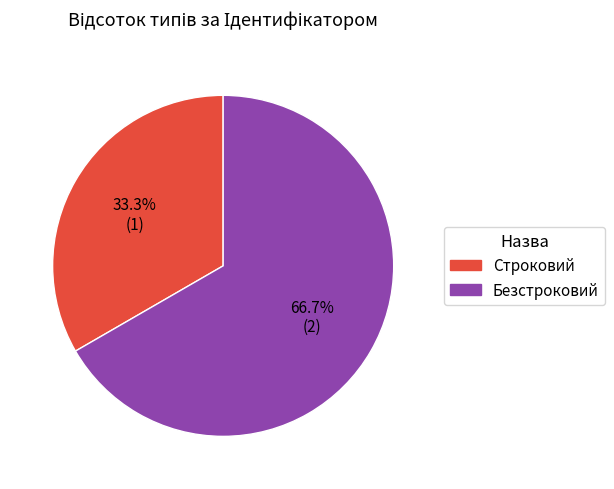

To the nearest percent, what is the difference between the Безстроковий and Строковий slice percentages?

33%